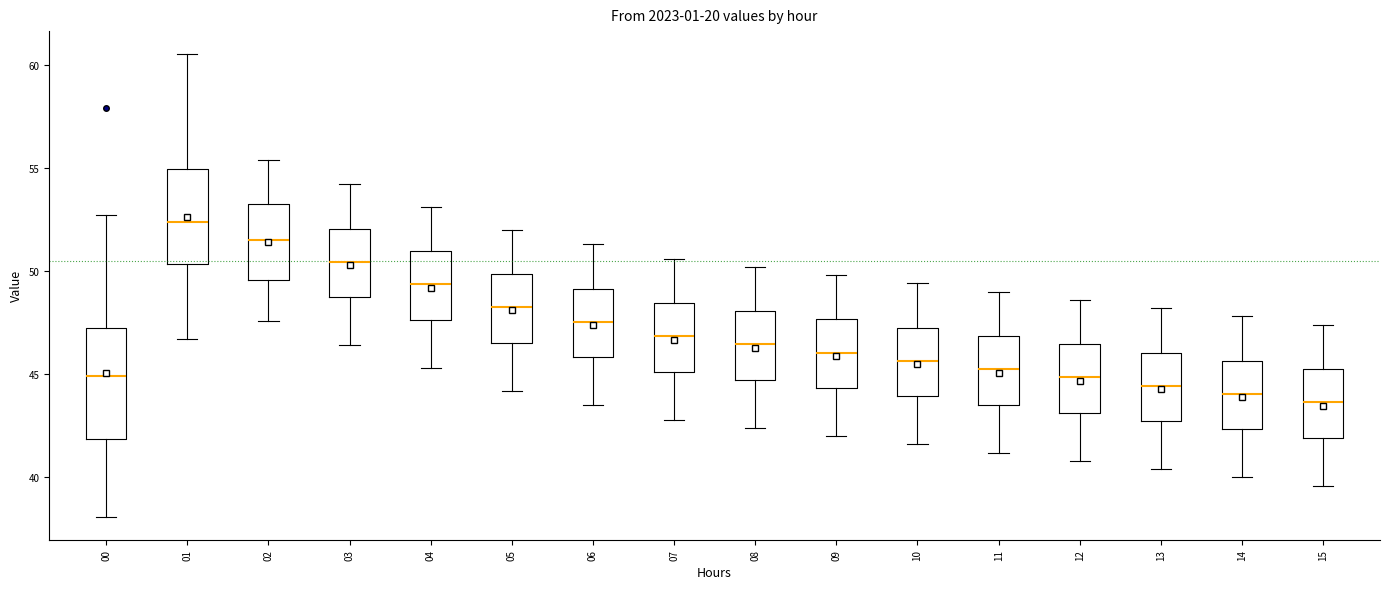

Reading left to right, read every box against the y-axis: the position of its median line, the range the box covers, and the ends of its whiskers. The values are not printed on the chart, so give them approximately, as read against the axis.

00: median 45.0, box 42.0 to 47.0, whiskers 38.0 to 52.5
01: median 52.5, box 50.5 to 55.0, whiskers 46.5 to 60.5
02: median 51.5, box 49.5 to 53.5, whiskers 47.5 to 55.5
03: median 50.5, box 48.5 to 52.0, whiskers 46.5 to 54.0
04: median 49.5, box 47.5 to 51.0, whiskers 45.5 to 53.0
05: median 48.5, box 46.5 to 50.0, whiskers 44.0 to 52.0
06: median 47.5, box 46.0 to 49.0, whiskers 43.5 to 51.5
07: median 47.0, box 45.0 to 48.5, whiskers 43.0 to 50.5
08: median 46.5, box 44.5 to 48.0, whiskers 42.5 to 50.0
09: median 46.0, box 44.5 to 47.5, whiskers 42.0 to 50.0
10: median 45.5, box 44.0 to 47.5, whiskers 41.5 to 49.5
11: median 45.5, box 43.5 to 47.0, whiskers 41.0 to 49.0
12: median 45.0, box 43.0 to 46.5, whiskers 41.0 to 48.5
13: median 44.5, box 42.5 to 46.0, whiskers 40.5 to 48.0
14: median 44.0, box 42.5 to 45.5, whiskers 40.0 to 48.0
15: median 43.5, box 42.0 to 45.5, whiskers 39.5 to 47.5